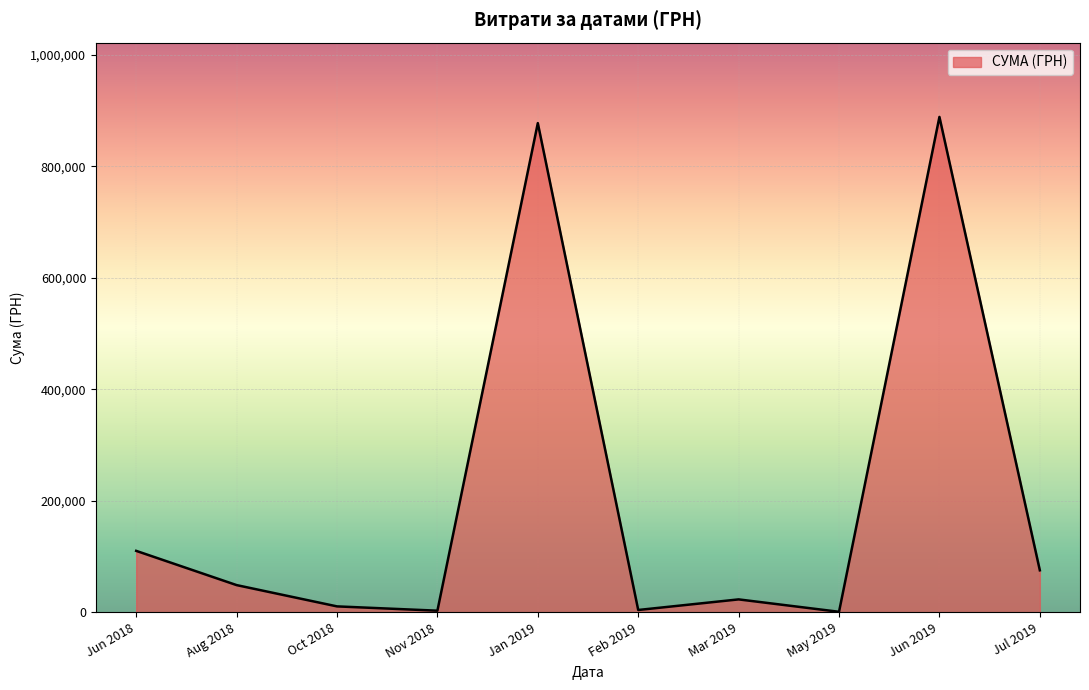

What is the maximum value shown in the chart?

888317.1